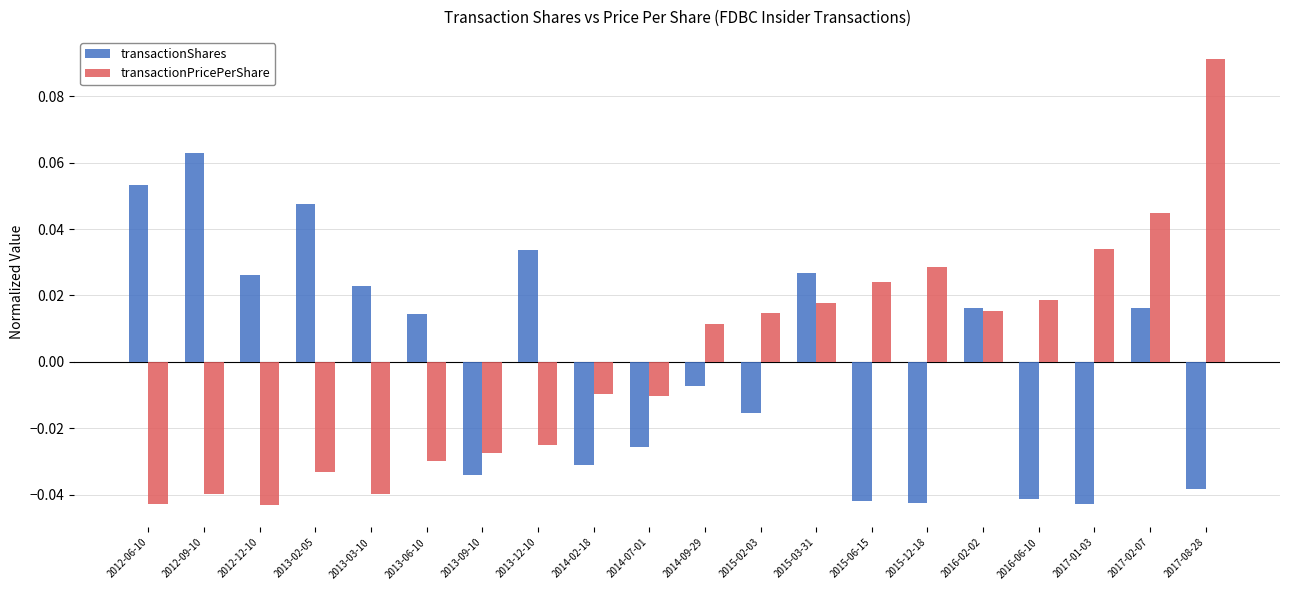

At which category is the sum across all series the highest?

2017-02-07